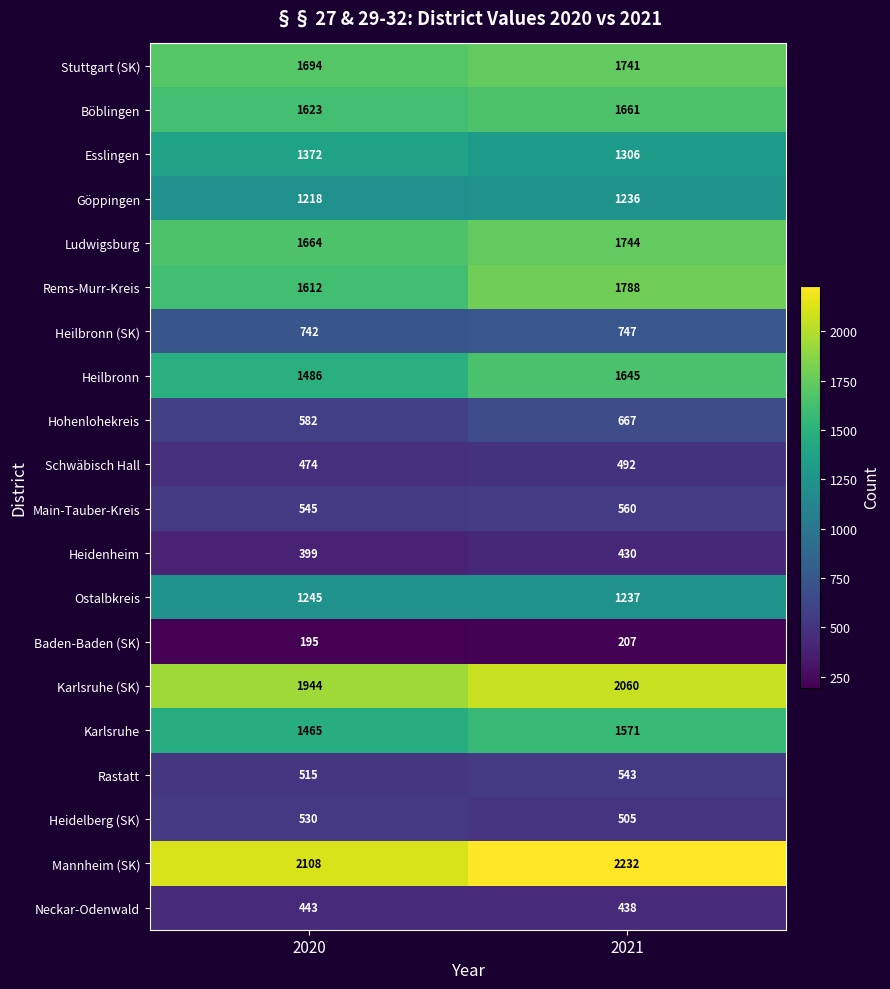

What is the average value of the Ludwigsburg series?

1704